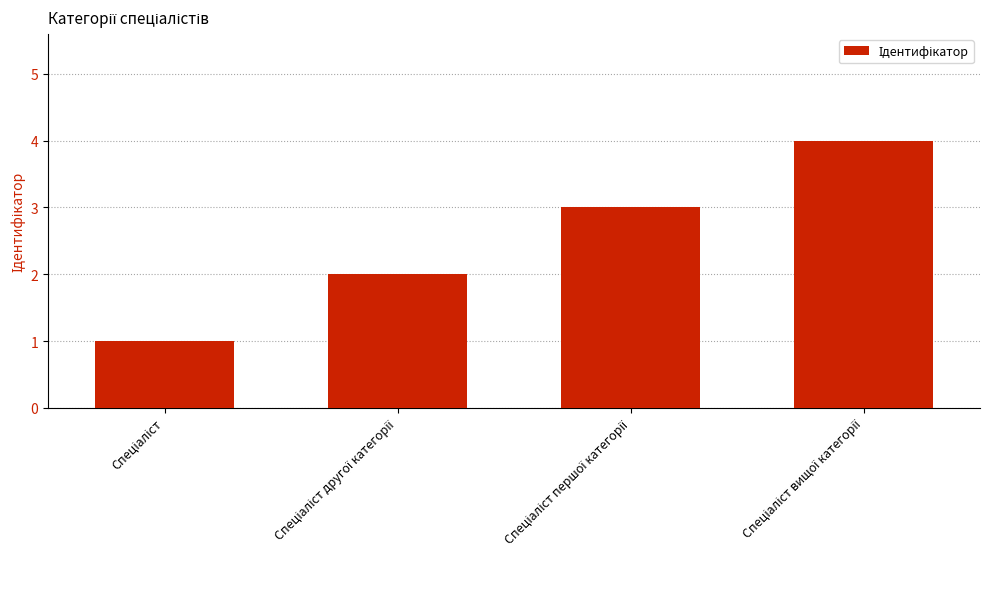

What is the sum of all values?

10